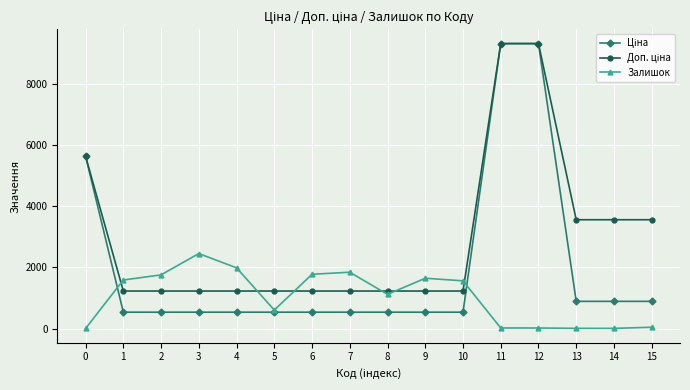

What is the minimum value shown in the chart?

2.0